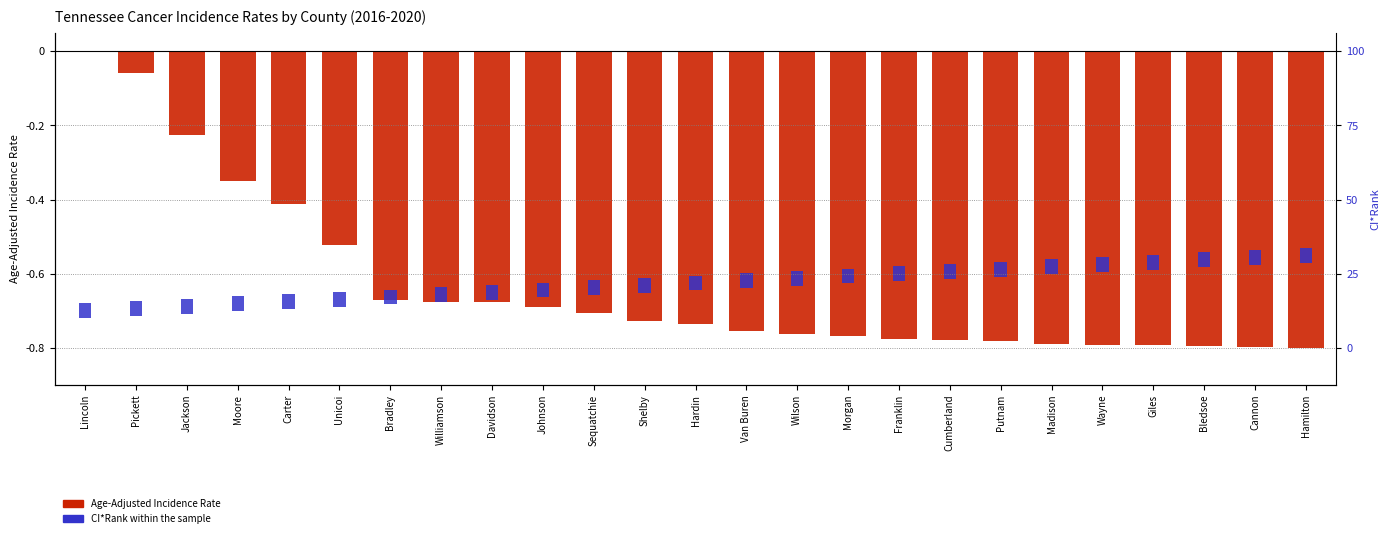

What is the sum of the Age-Adjusted Rate values at Unicoi and Hamilton?

-1.3